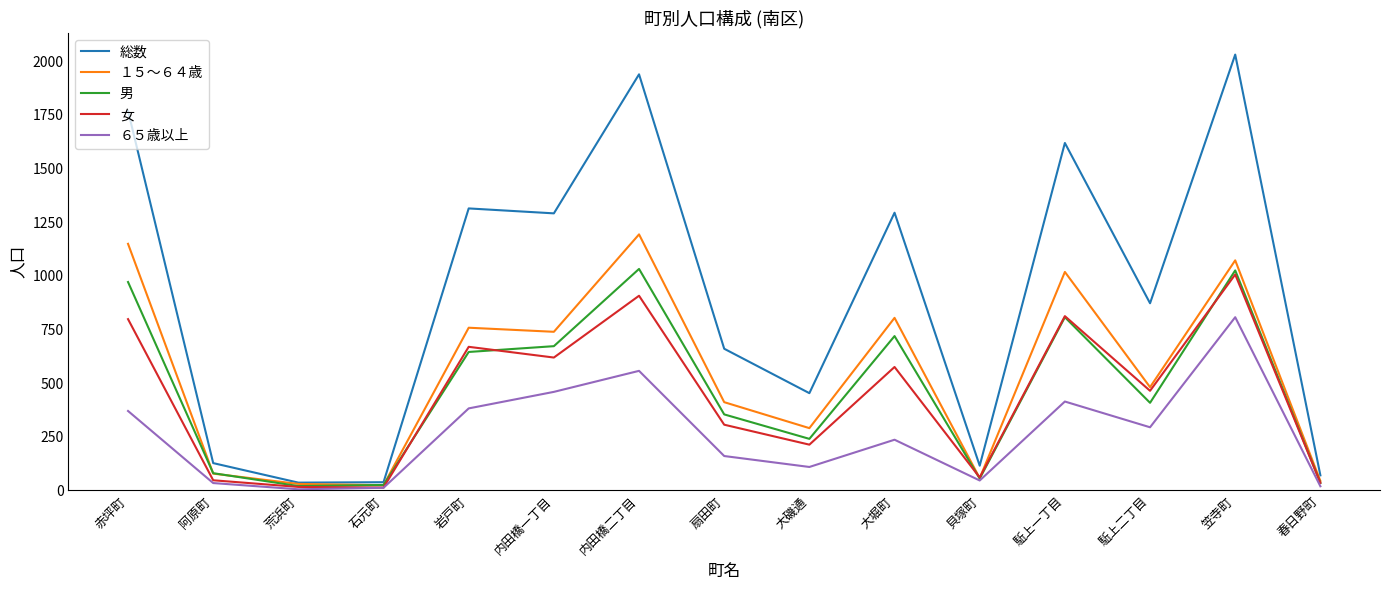

What are all the series names shown in the legend?

総数, １５～６４歳, 男, 女, ６５歳以上